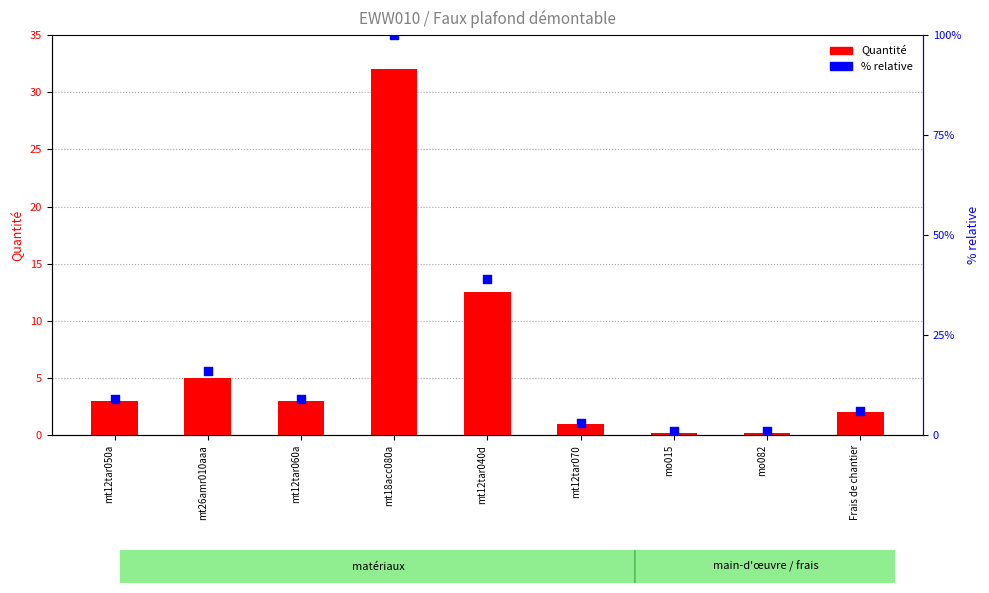

At how many categories does at least one series exceed 31?

2